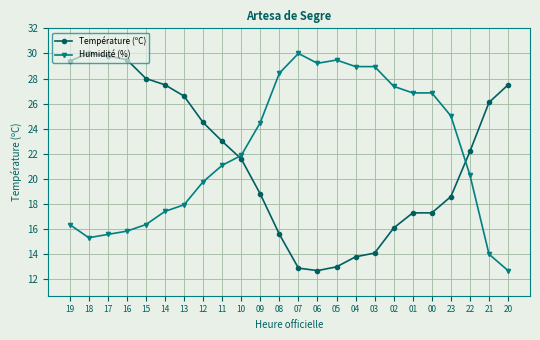

What is the average value of the Humidité (%) series?

22.1